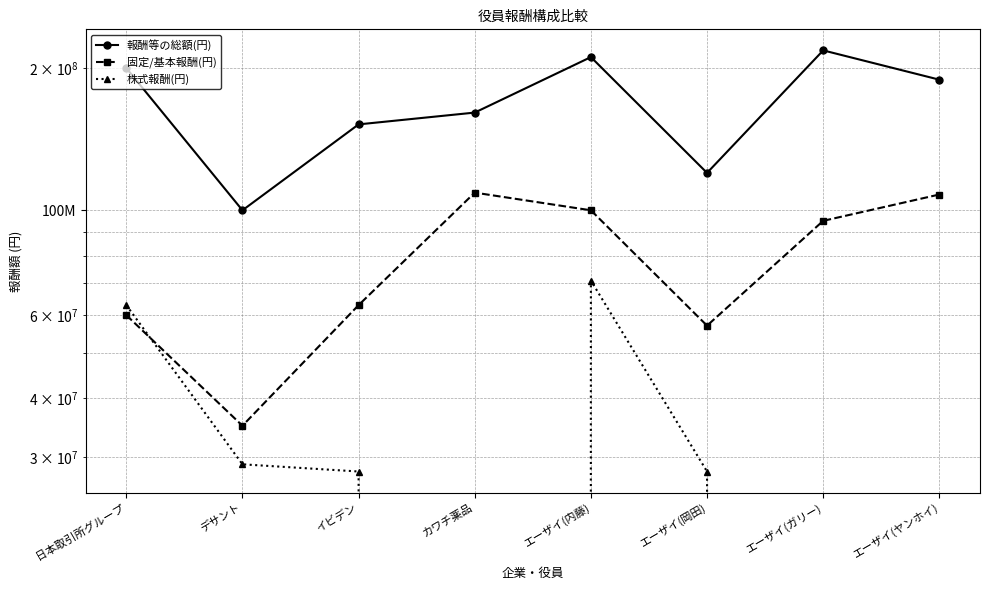

True or false: 固定/基本報酬(円) and 報酬等の総額(円) cross at least once.

False